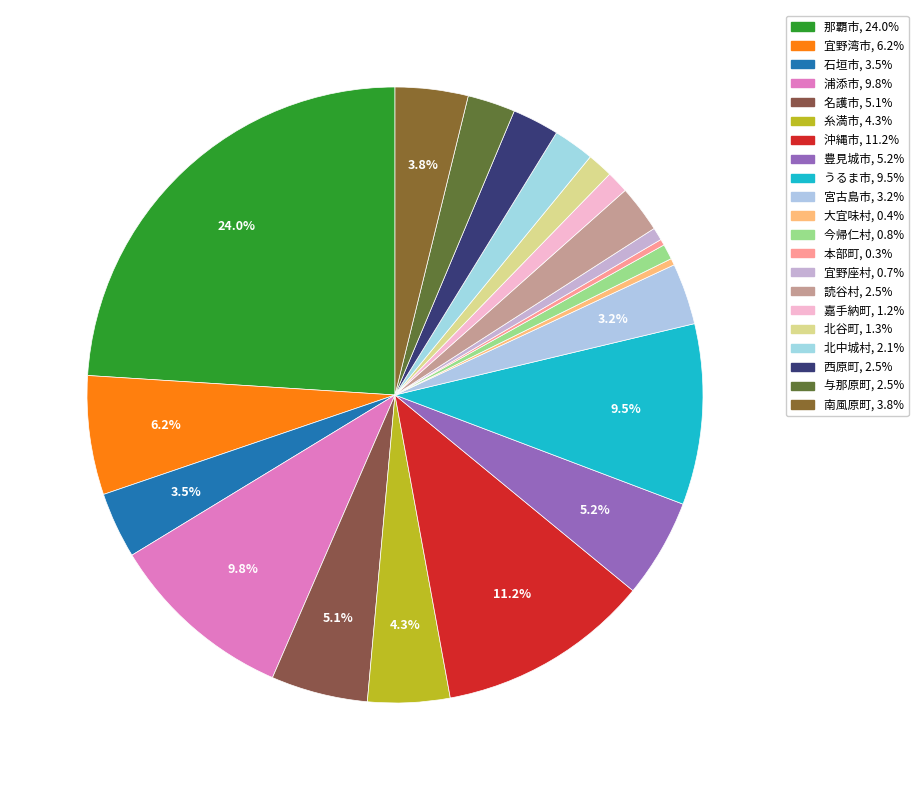

Combined, what portion of the pie is 嘉手納町 and 西原町?

3.6%